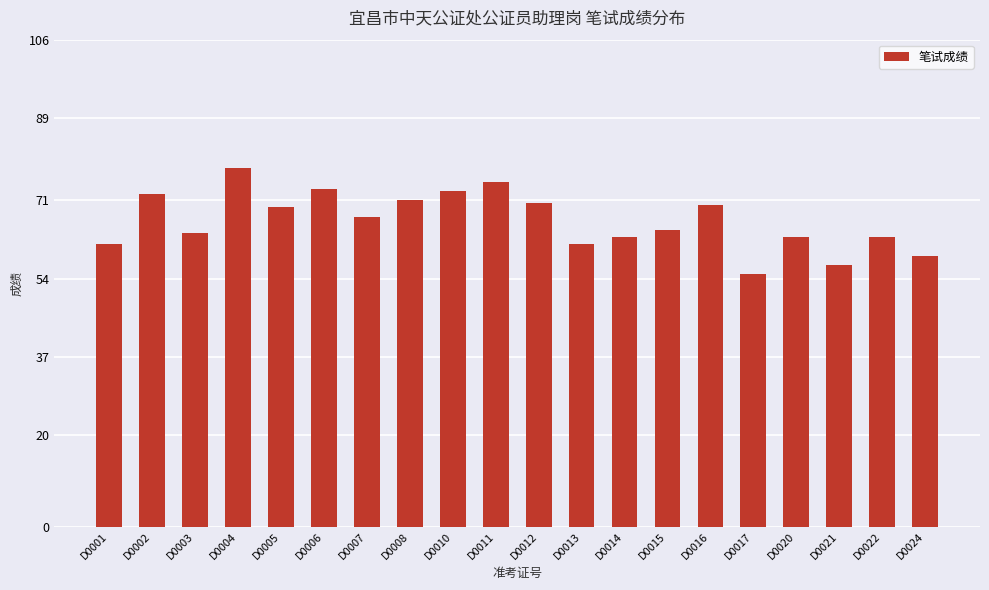

At which category does the chart reach its peak across all series?

D0004